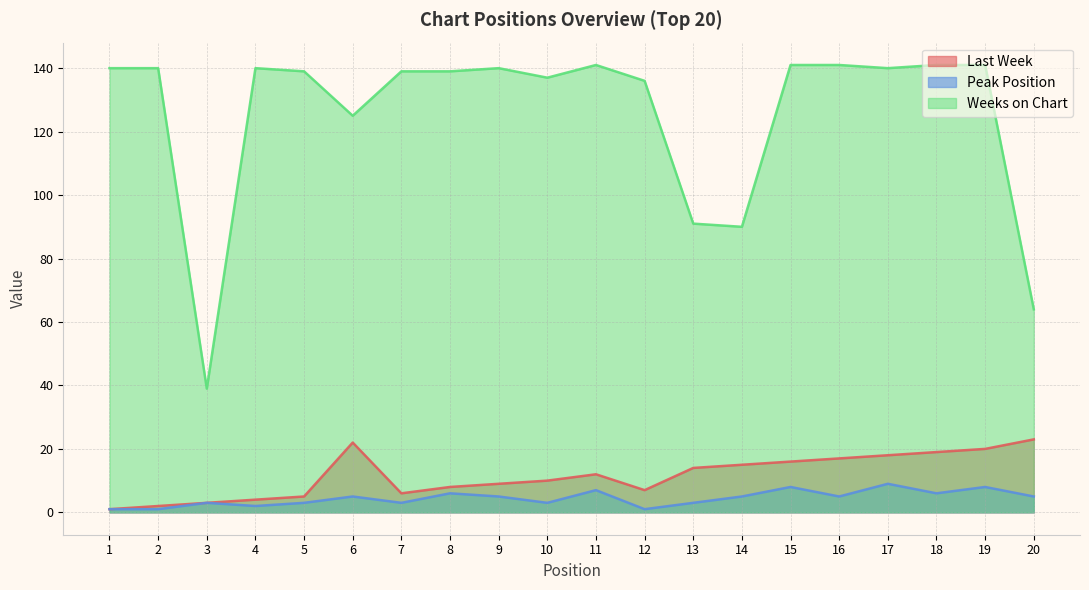

True or false: Last Week and Peak Position cross at least once.

False